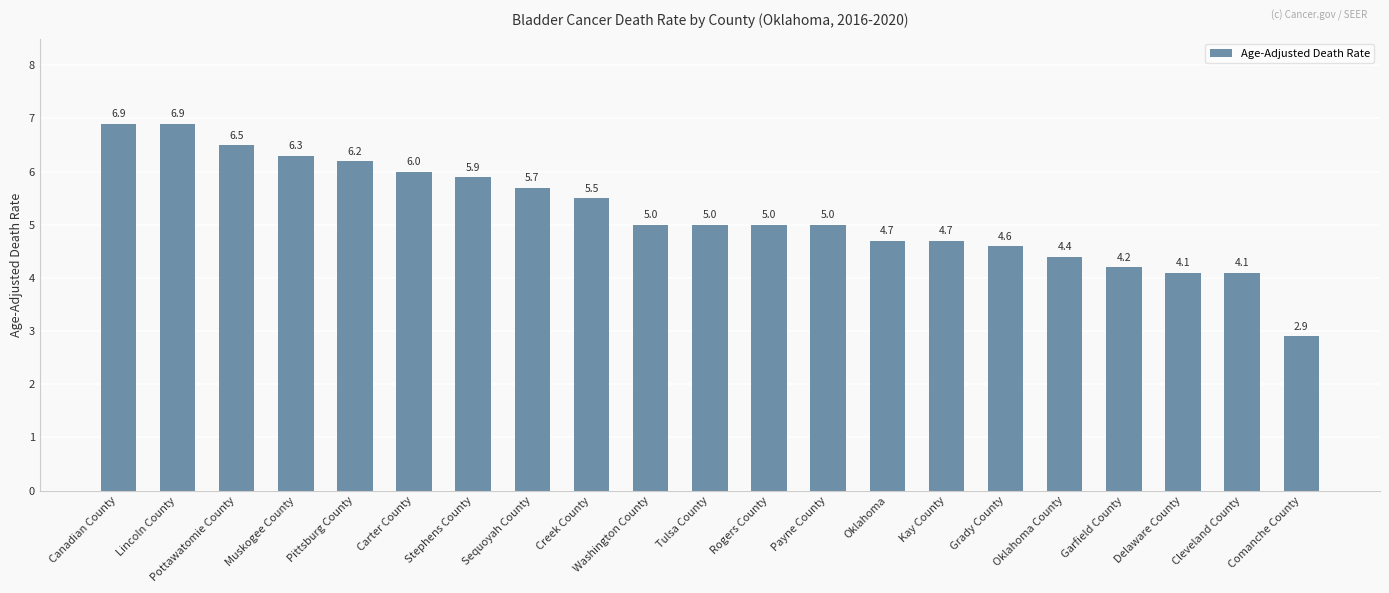

Approximately how many times larger is the value at Garfield County compared to Tulsa County?

0.8